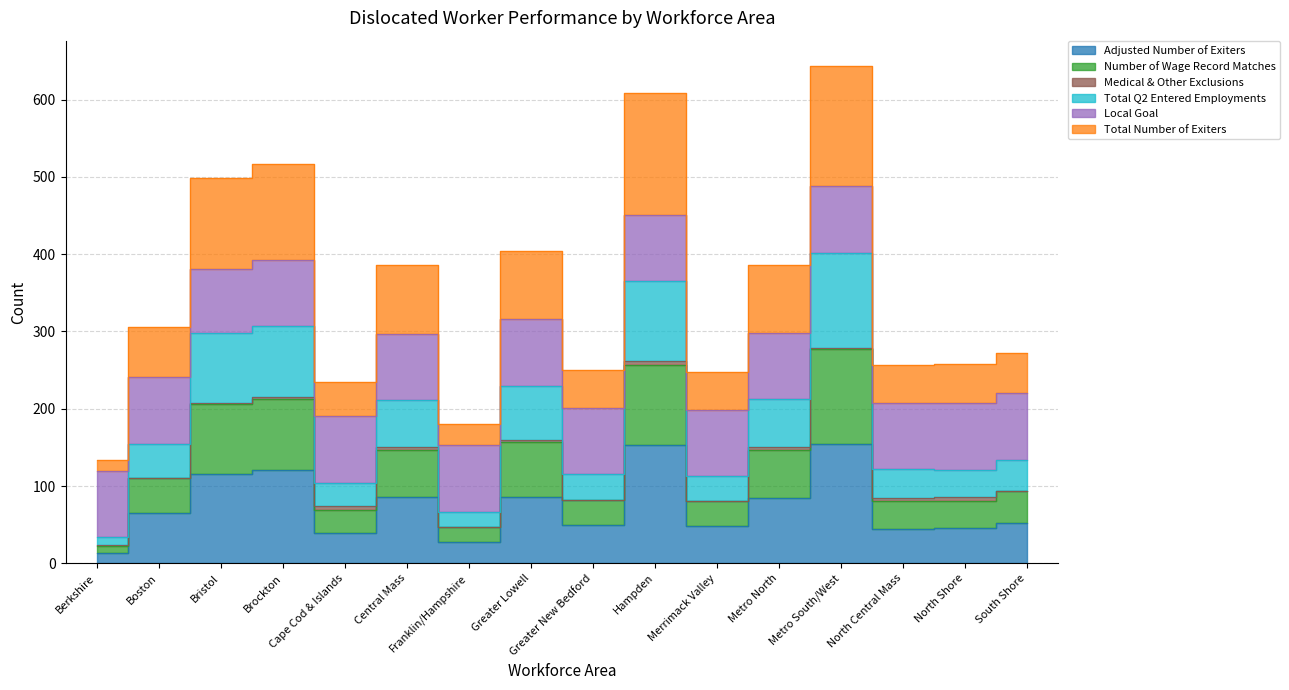

The Number of Wage Record Matches series shows 220 at South Shore. True or false?

True